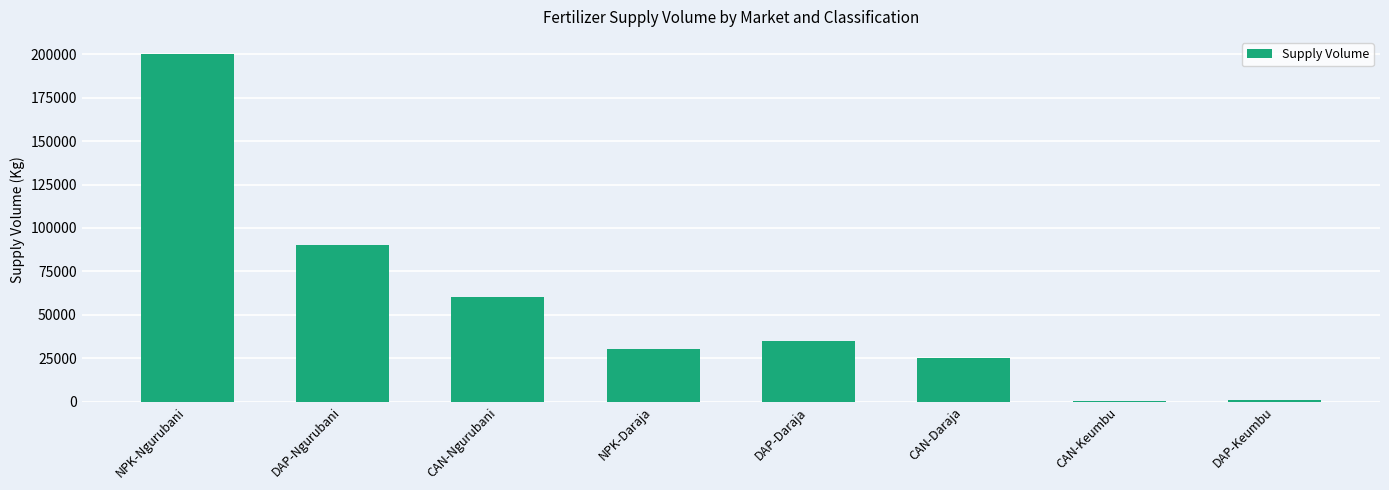

Read the value at DAP-Daraja, to the nearest 50.

35000